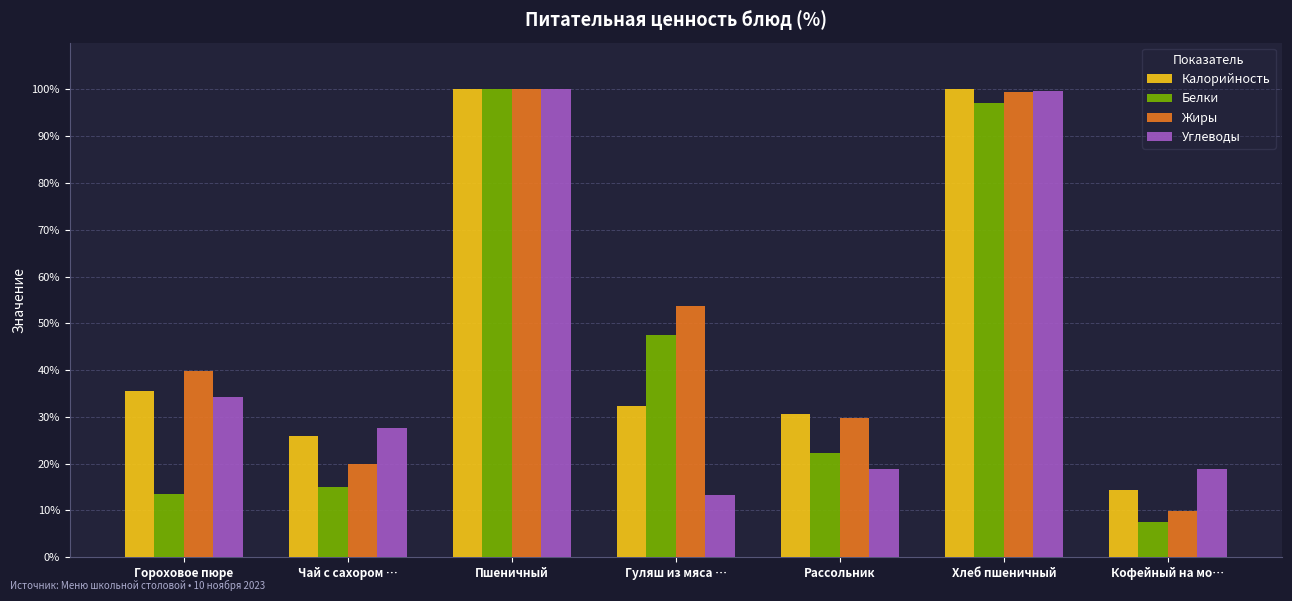

At how many categories does at least one series exceed 95?

2